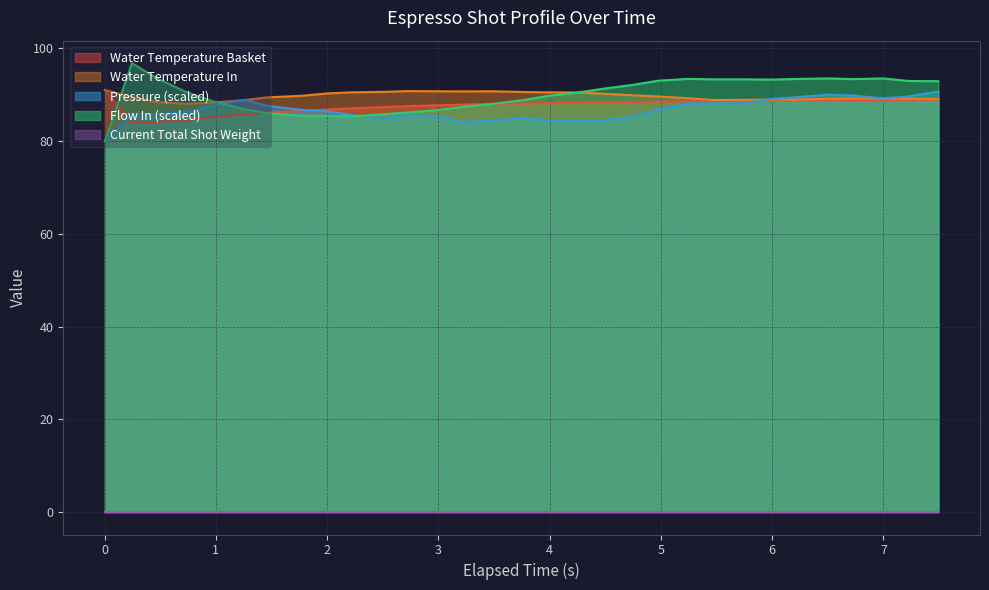

How many values in the pressure series exceed 86?

17